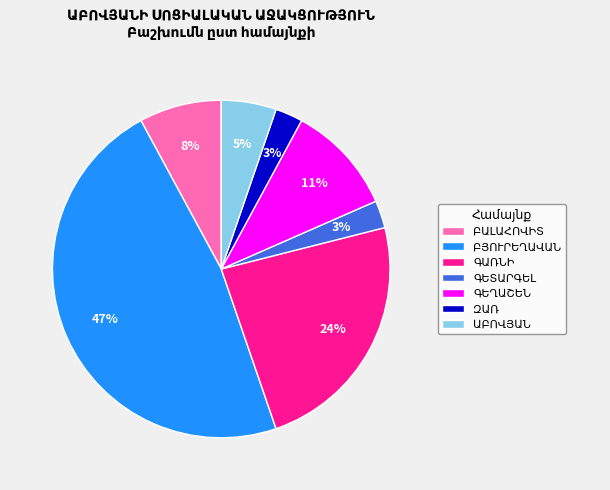

Is there a majority slice in this chart?

No